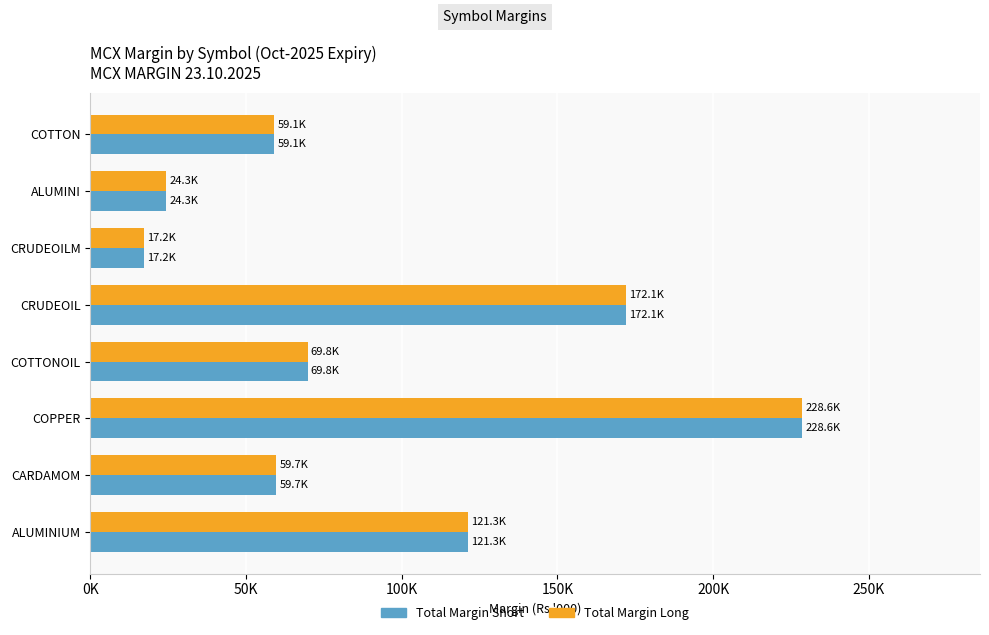

At which category is the sum across all series the highest?

COPPER